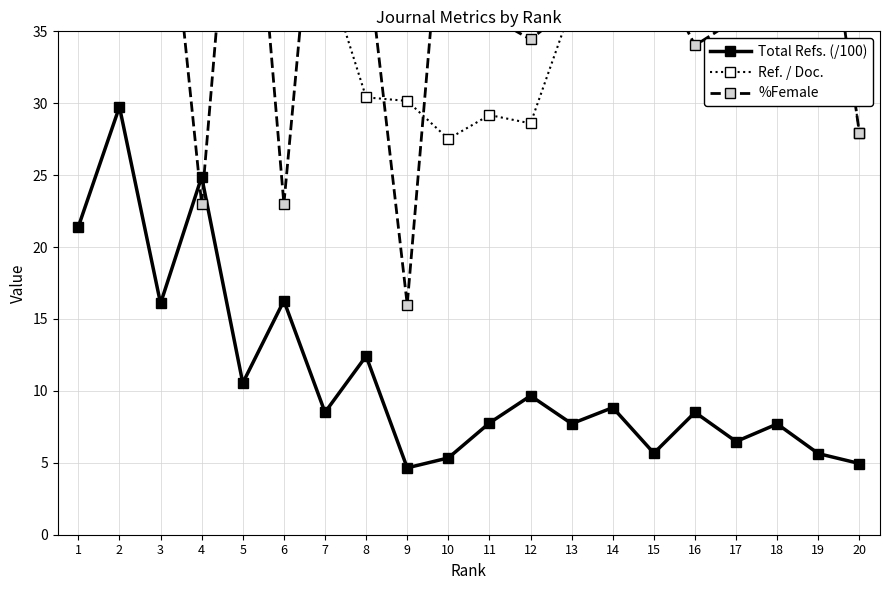

Between 11 and 7, which is larger?

7